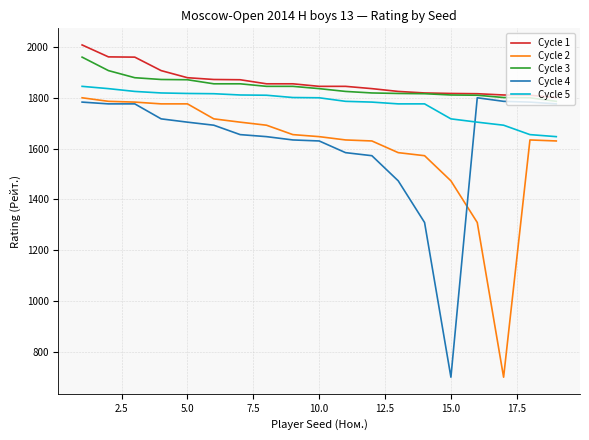

True or false: Cycle 3 and Cycle 5 intersect in this chart.

False